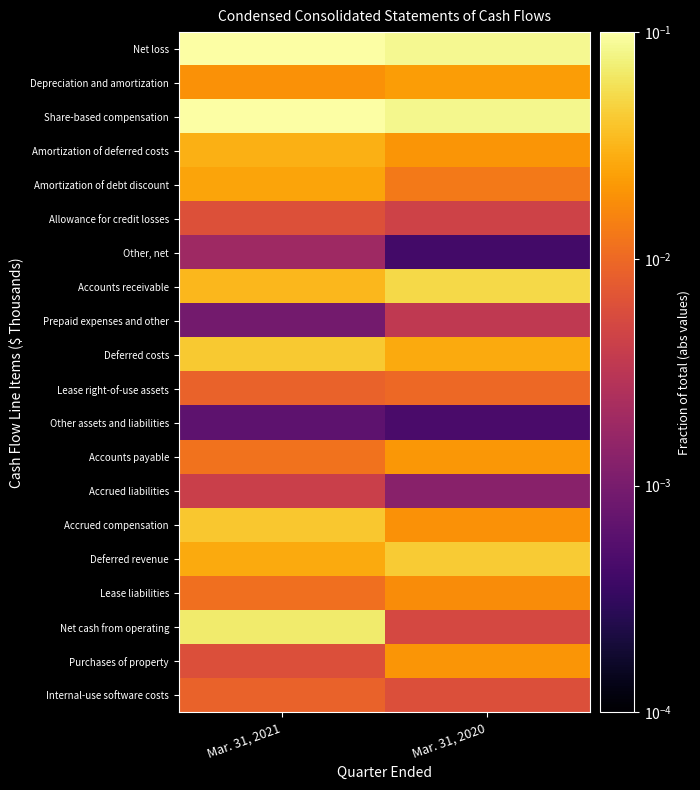

At how many categories does at least one series exceed 0?

2